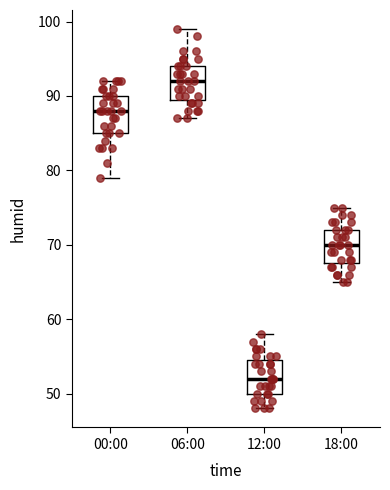

Reading left to right, read every box against the y-axis: the position of its median line, the range the box covers, and the ends of its whiskers. The values are not printed on the chart, so give them approximately, as read against the axis.

00:00: median 88, box 85 to 90, whiskers 79 to 92
06:00: median 92, box 90 to 94, whiskers 87 to 99
12:00: median 52, box 50 to 55, whiskers 48 to 58
18:00: median 70, box 68 to 72, whiskers 65 to 75